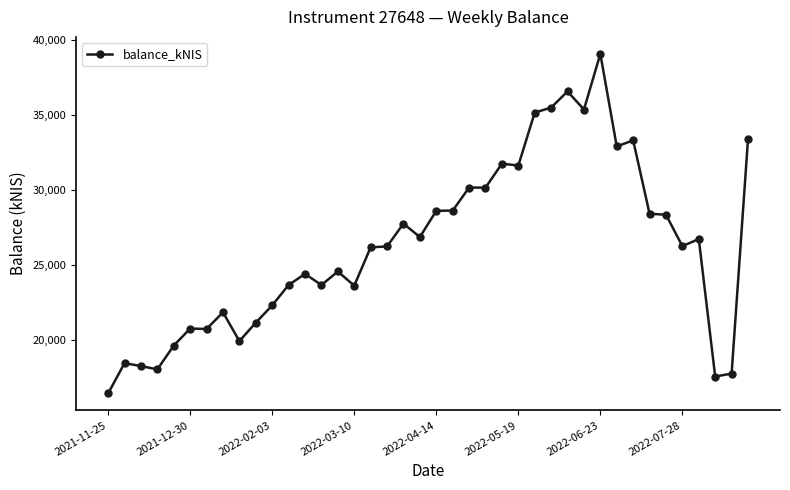

What is the value of the 25th point from the left?

31748.4